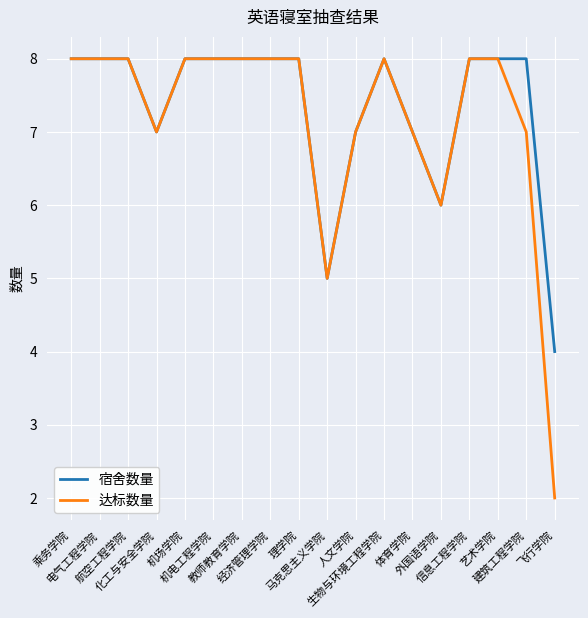

Which series has the widest spread of values?

达标数量